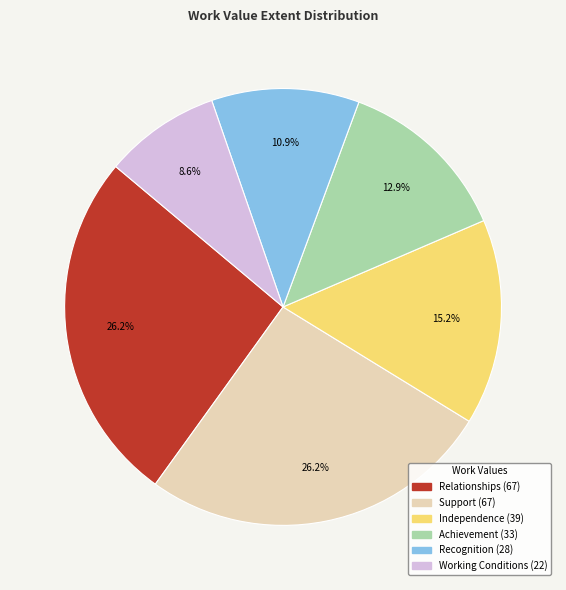

To the nearest percent, what is the difference between the largest and smallest slice percentages?

18%